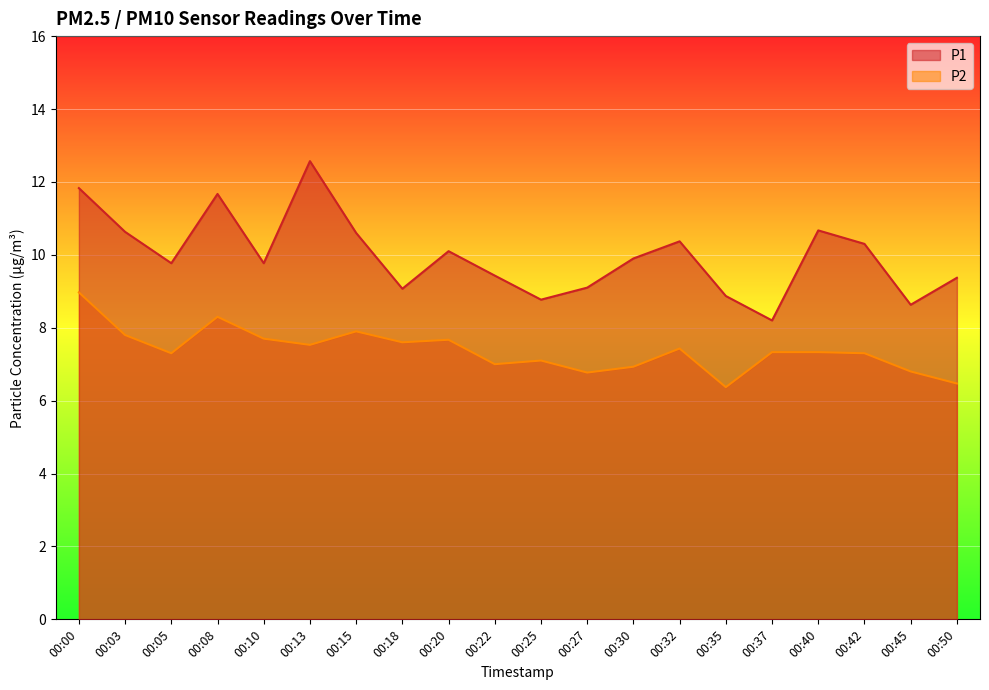

True or false: P2 and P1 intersect in this chart.

False